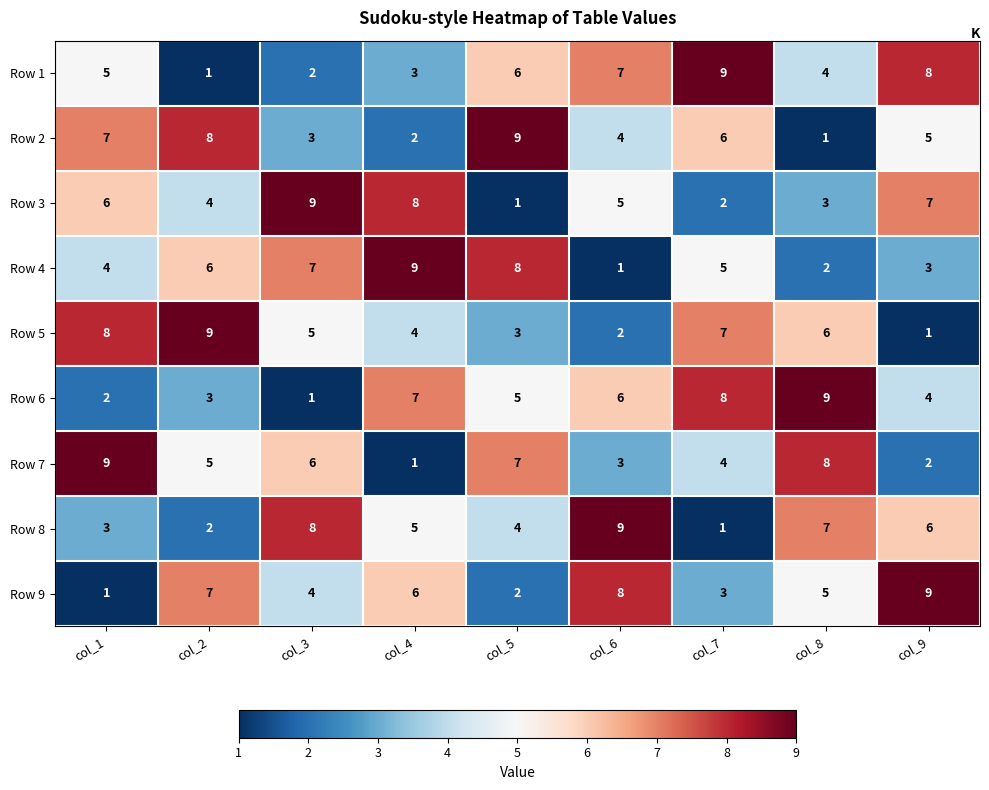

Count the number of categories in the chart.

9